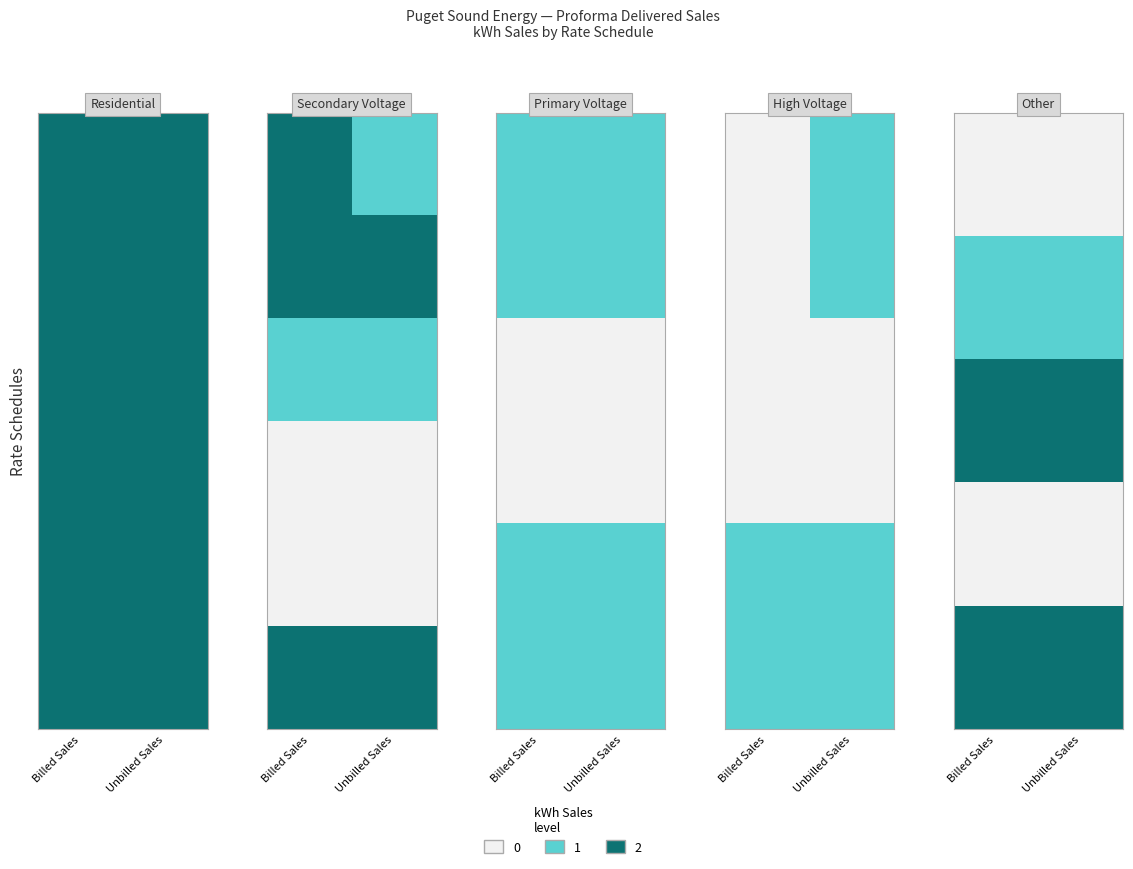

At which category is the sum across all series the highest?

Billed Sales